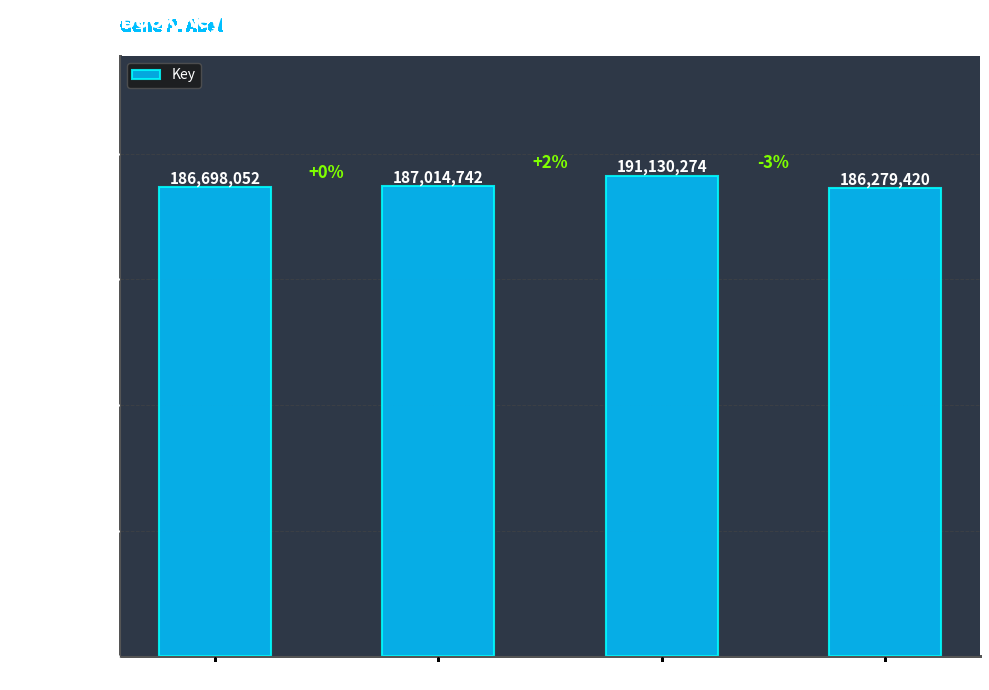

What is the ratio of the value at Inn of Destiny to the value at Going Back?

1.0